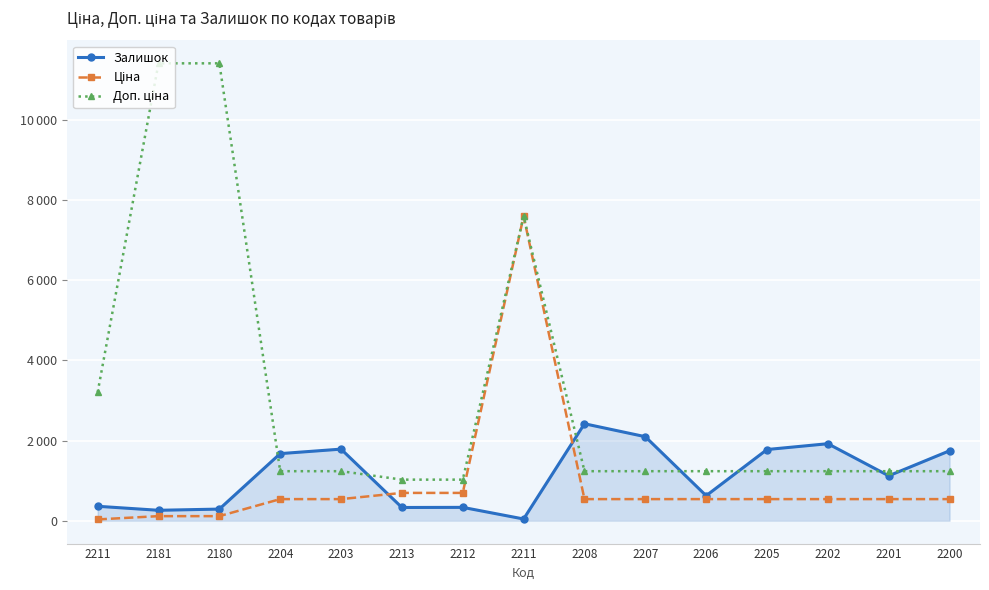

At 2180, list the series in order from smallest to largest.

Ціна, Залишок, Доп. ціна